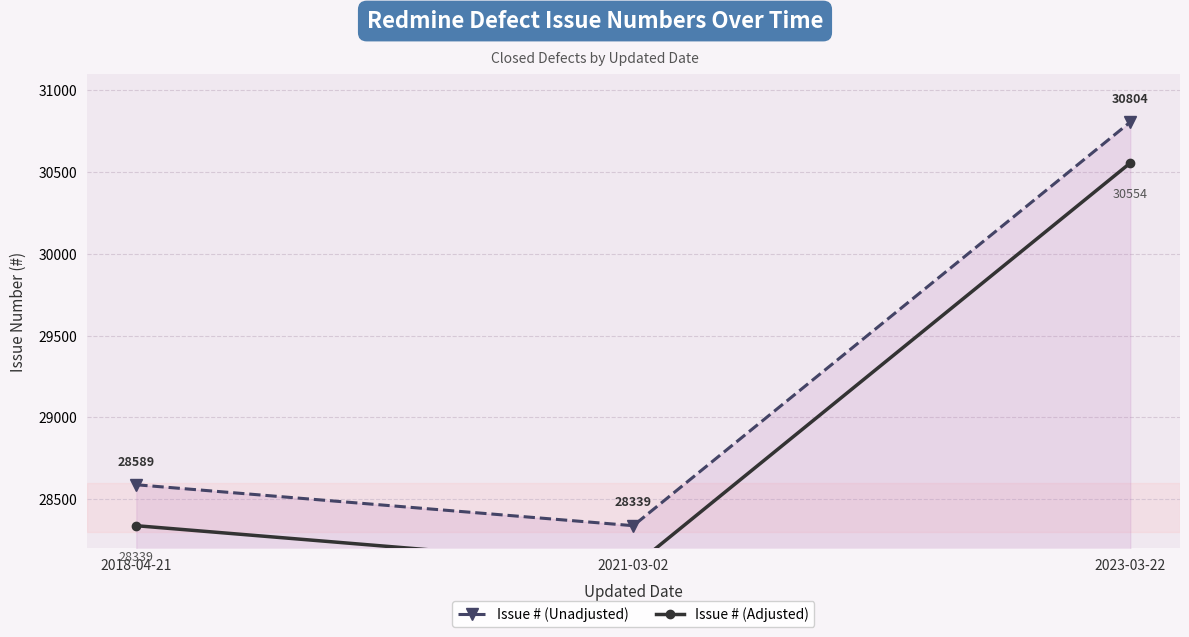

What are all the series names shown in the legend?

Issue # (Unadjusted), Issue # (Adjusted)